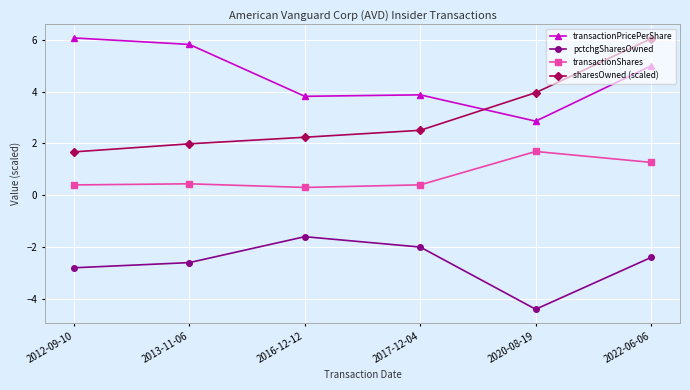

What is the label of the 5th point from the right?

2013-11-06